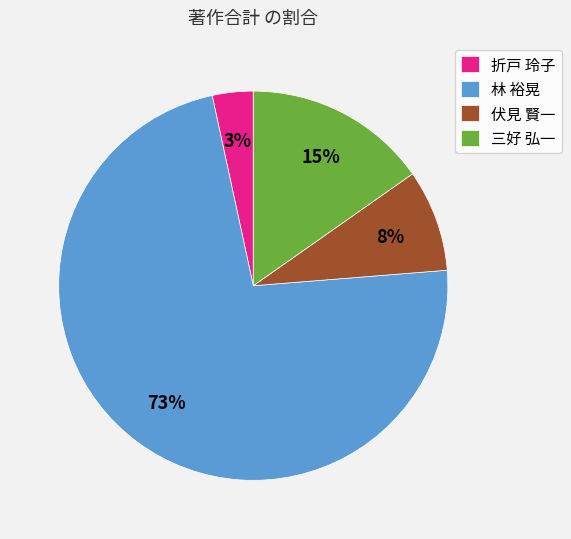

Which slice is the smallest?

折戸 玲子